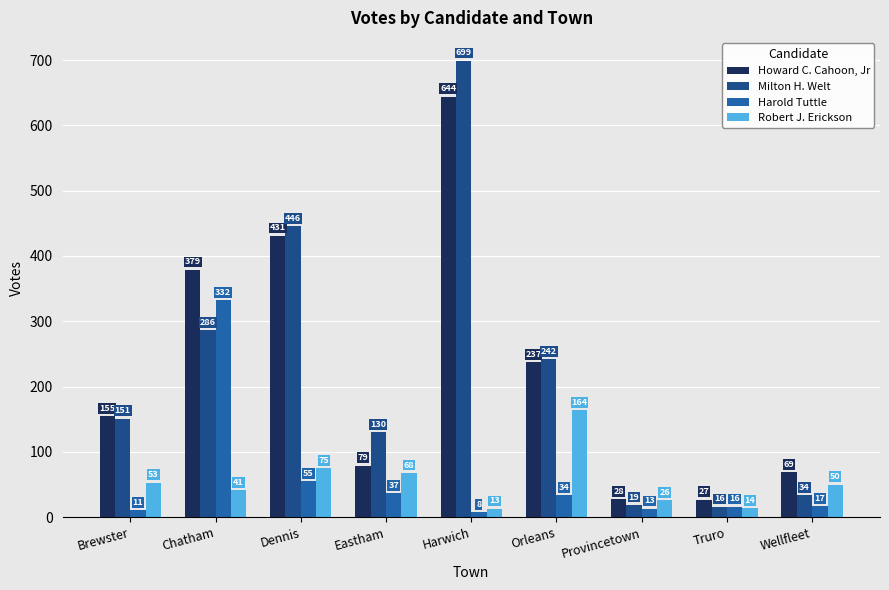

Which series changed the most between Brewster and Orleans?

Robert J. Erickson